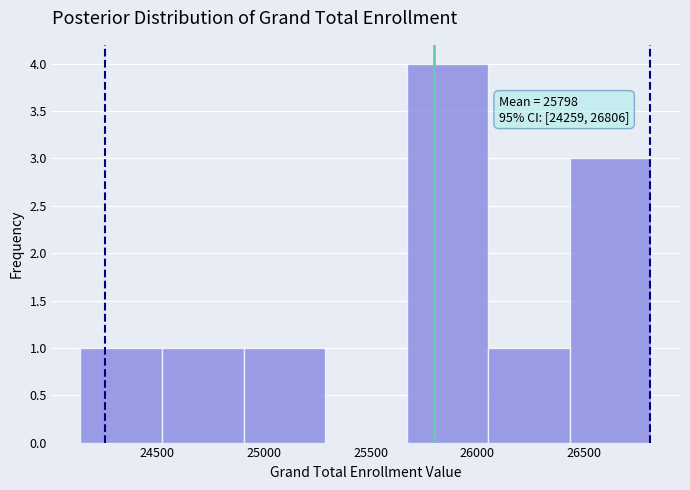

Which range on the x-axis has the tallest bar?

25650 to 26050